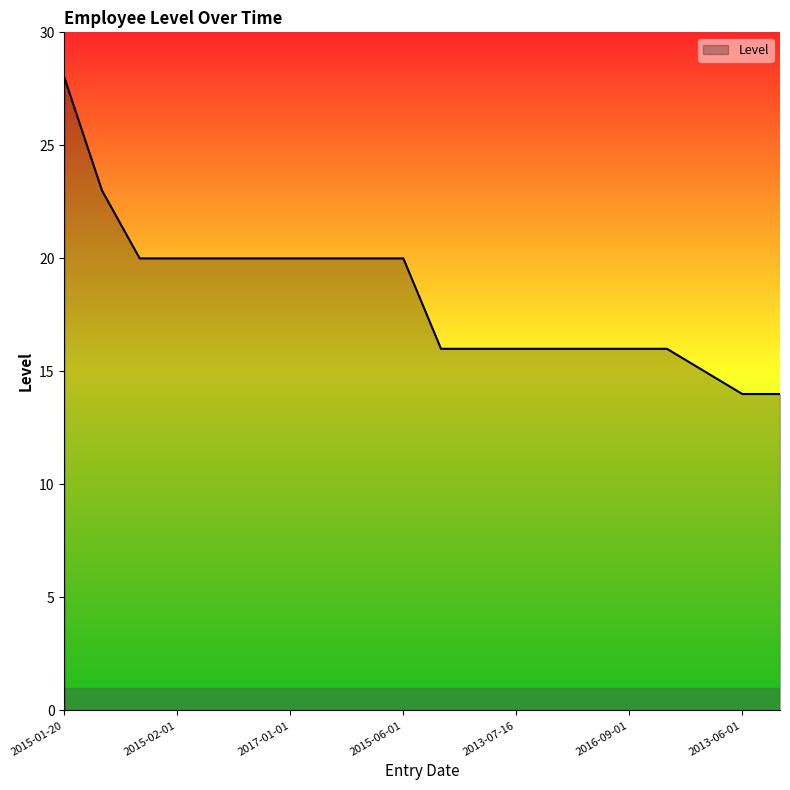

What is the minimum value shown in the chart?

14